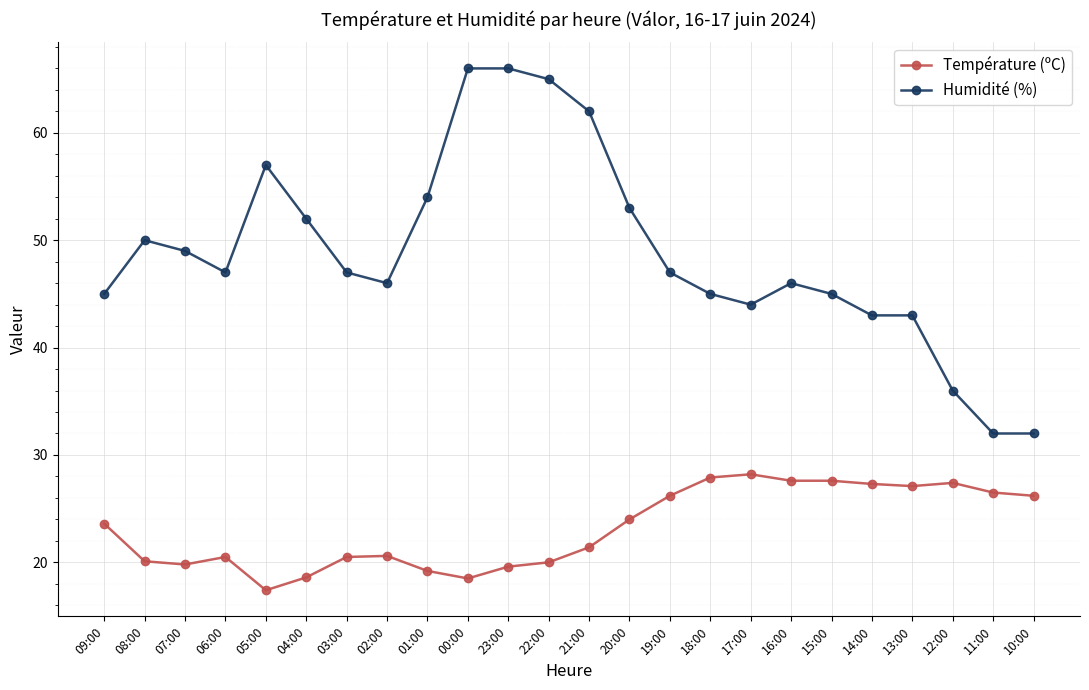

What is the total value across all series at 13:00?

70.1